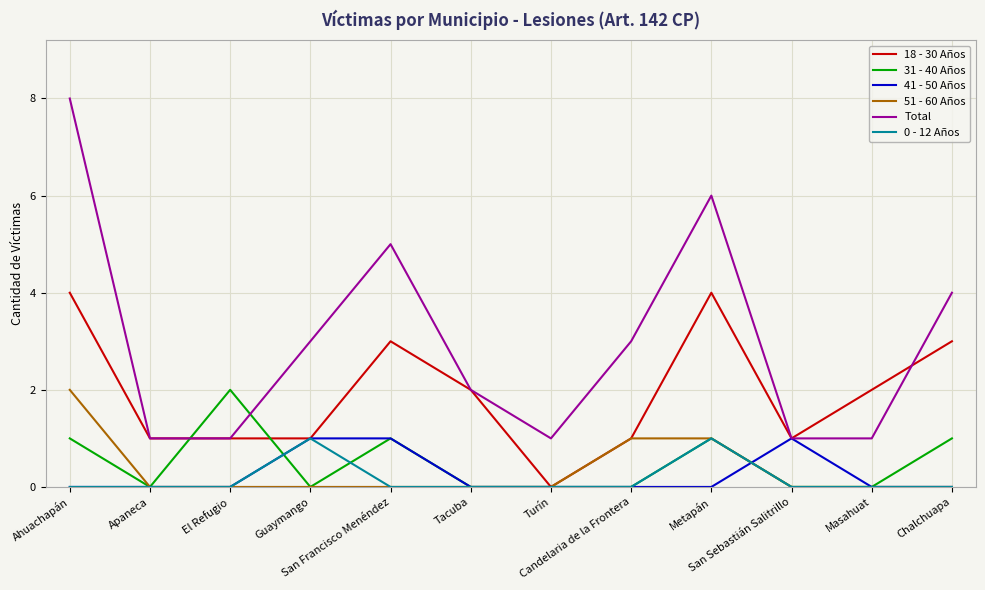

What position from the left is Turín?

7